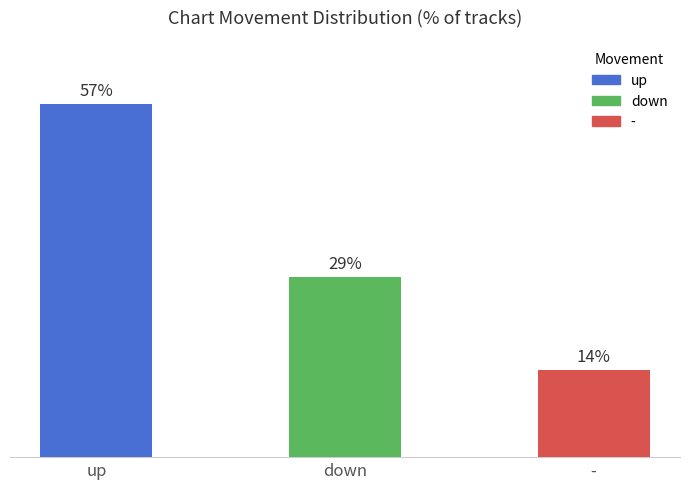

What is the label of the 2nd bar from the right?

down